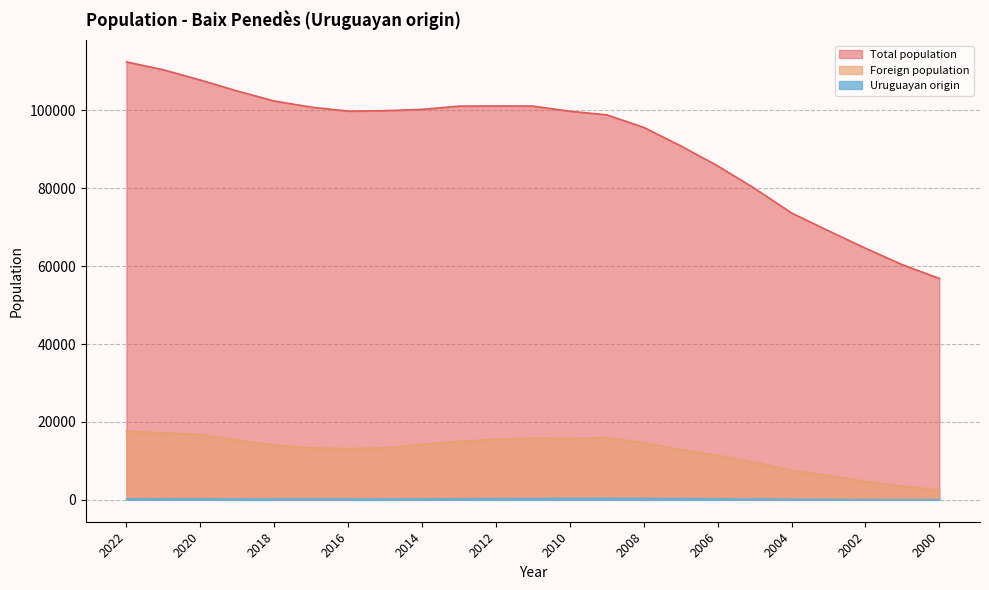

Is it true that Foreign population equals 7969 at 2002?

False